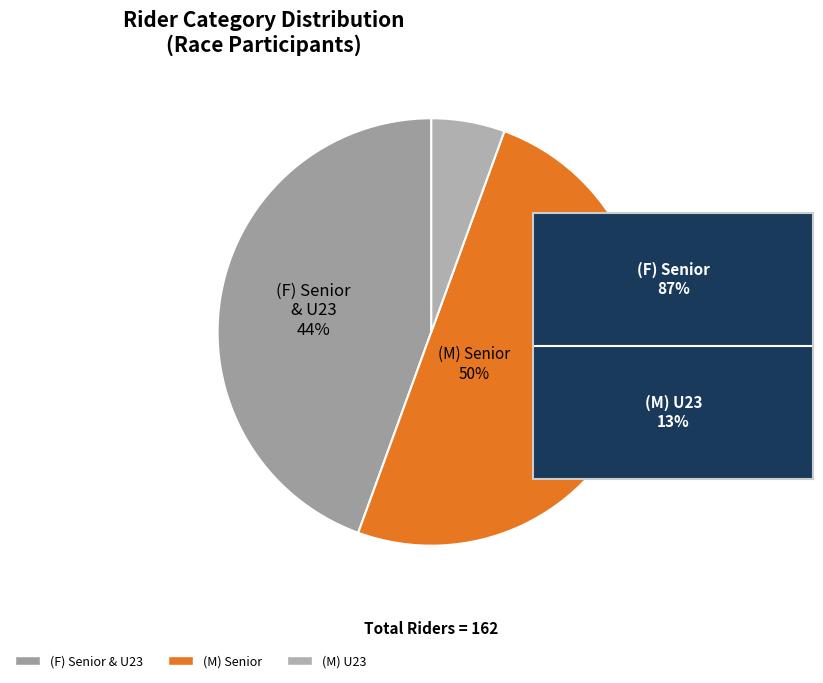

To the nearest percent, what is the average slice percentage?

33%